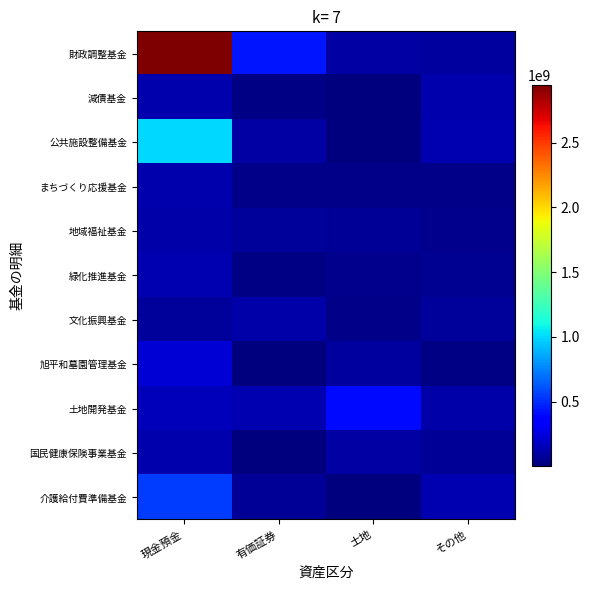

Which category has the highest value across all series?

現金預金